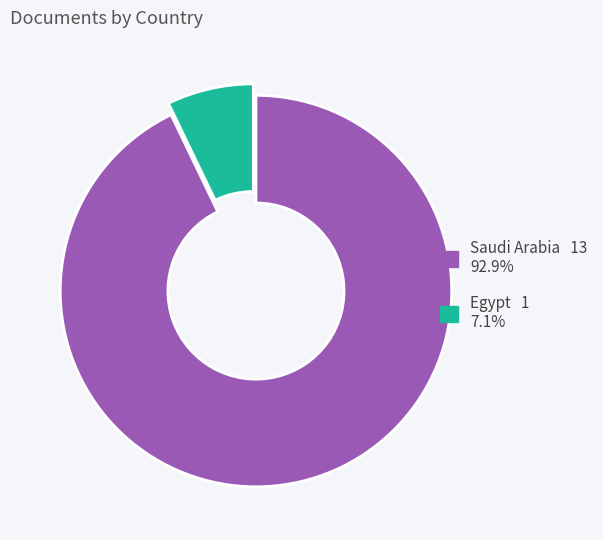

Is it true that Egypt is 1% of the pie?

False